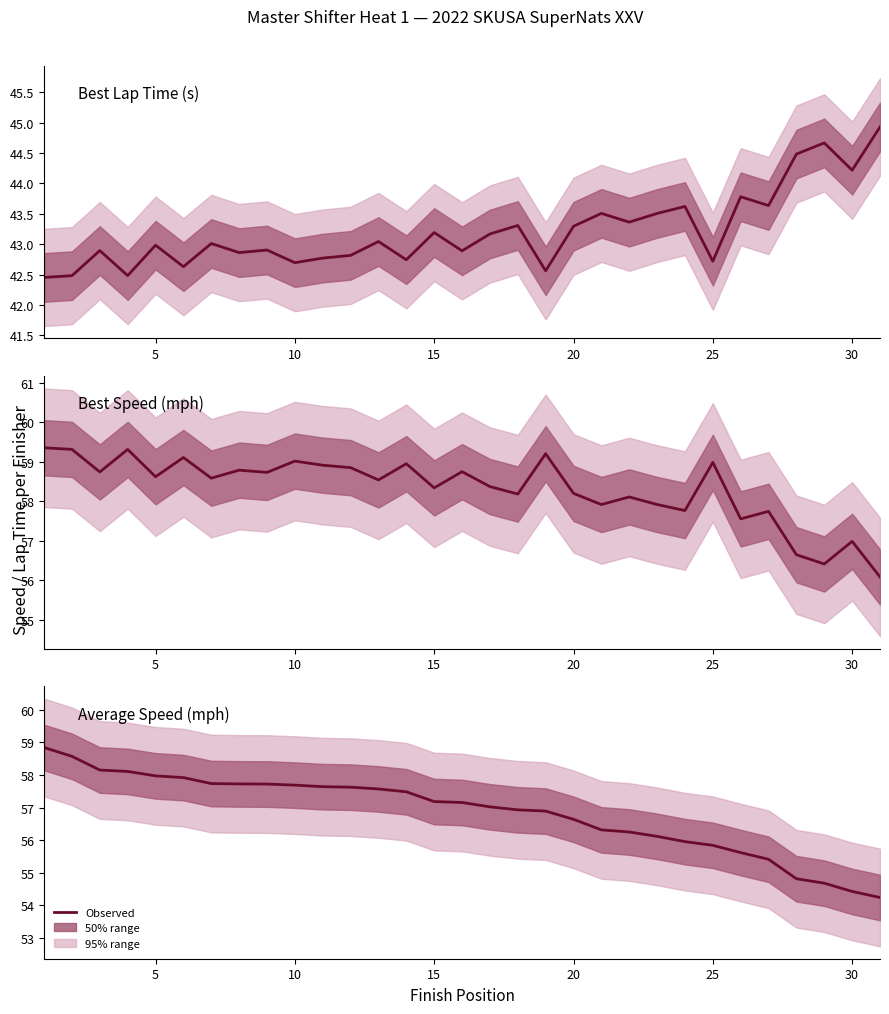

Reading left to right, extract all data points from this chart.

Best Lap time: 42.5	42.5	42.9	42.5	43.0	42.6	43.0	42.9	42.9	42.7	42.8	42.8	43.0	42.7	43.2	42.9	43.2	43.3	42.6	43.3	43.5	43.4	43.5	43.6	42.7	43.8	43.6	44.5	44.7	44.2	44.9
Best Speed: 59.4	59.3	58.7	59.3	58.6	59.1	58.6	58.8	58.7	59.0	58.9	58.9	58.5	59.0	58.3	58.8	58.4	58.2	59.2	58.2	57.9	58.1	57.9	57.8	59.0	57.6	57.8	56.7	56.4	57.0	56.1
Average Speed: 58.8	58.6	58.2	58.1	58.0	57.9	57.7	57.7	57.7	57.7	57.6	57.6	57.6	57.5	57.2	57.2	57.0	56.9	56.9	56.6	56.3	56.2	56.1	56.0	55.8	55.6	55.4	54.8	54.7	54.4	54.2